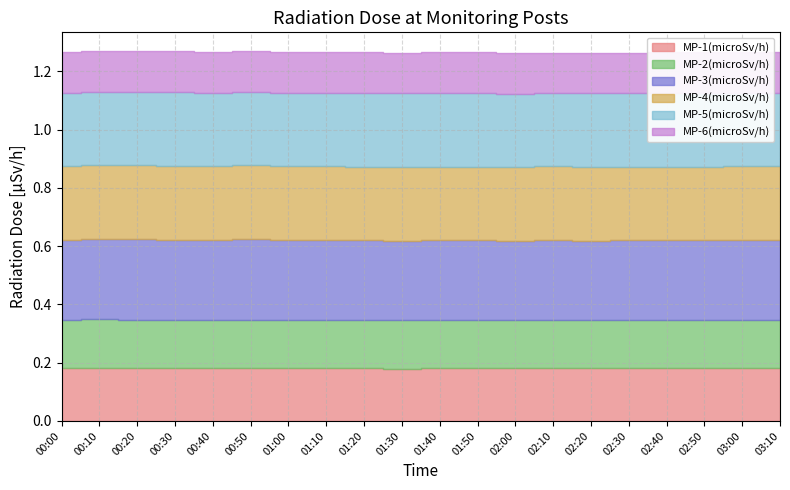

At which label is MP-5(microSv/h) closest to 0?

01:10